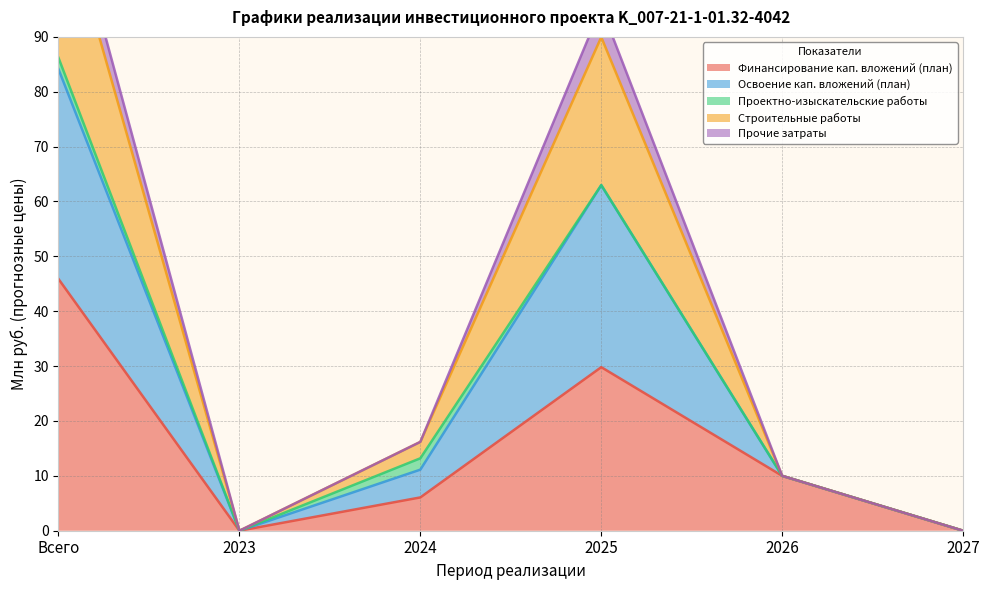

At which category is the sum across all series the highest?

Всего